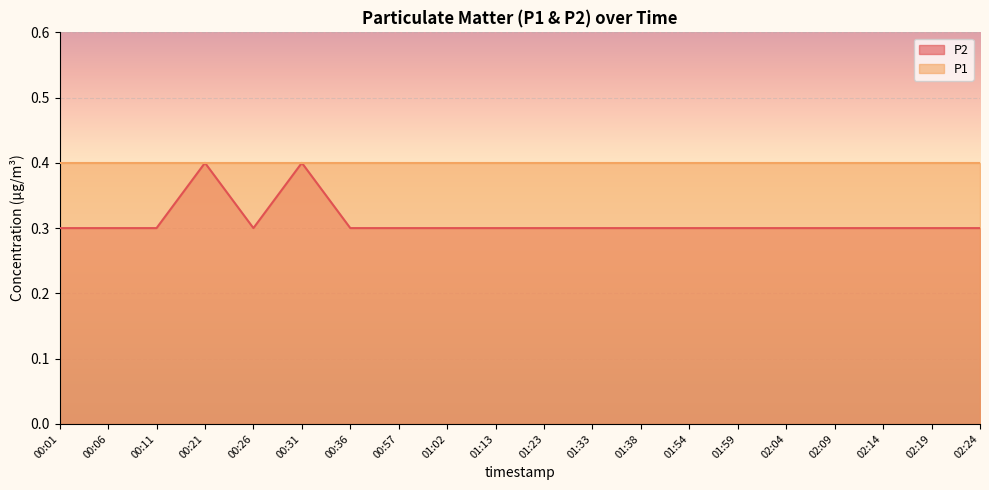

What is the smallest value displayed?

0.3